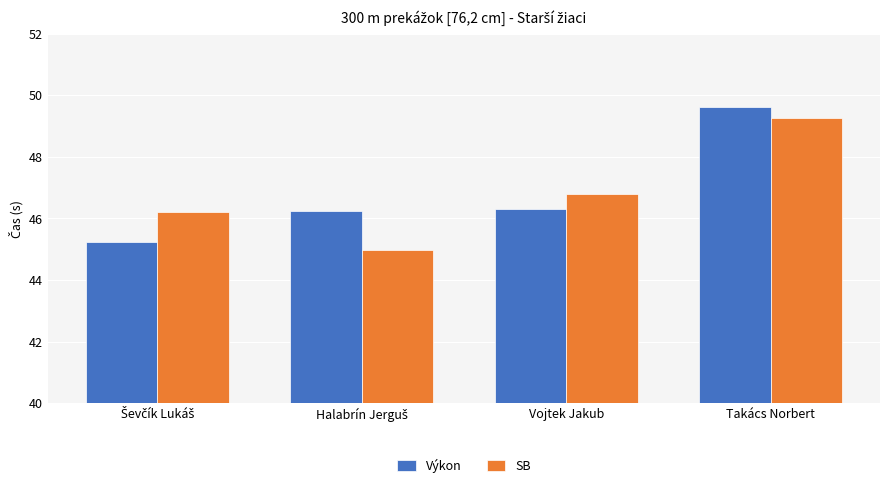

Which category has the highest value across all series?

Takács Norbert